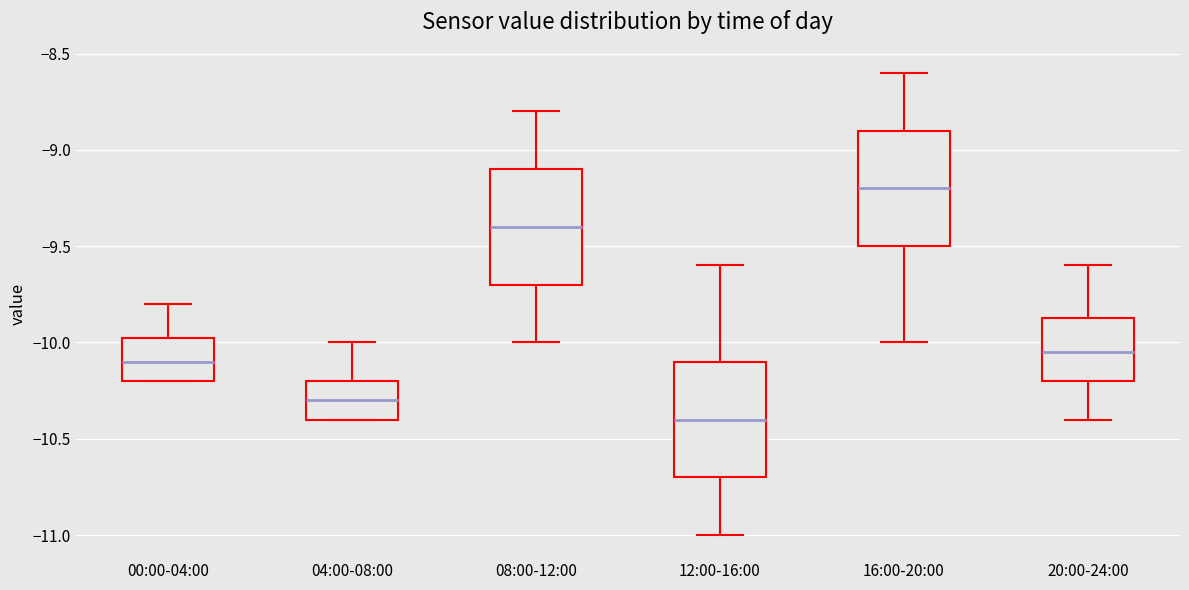

Which box has the lowest median line?

12:00-16:00